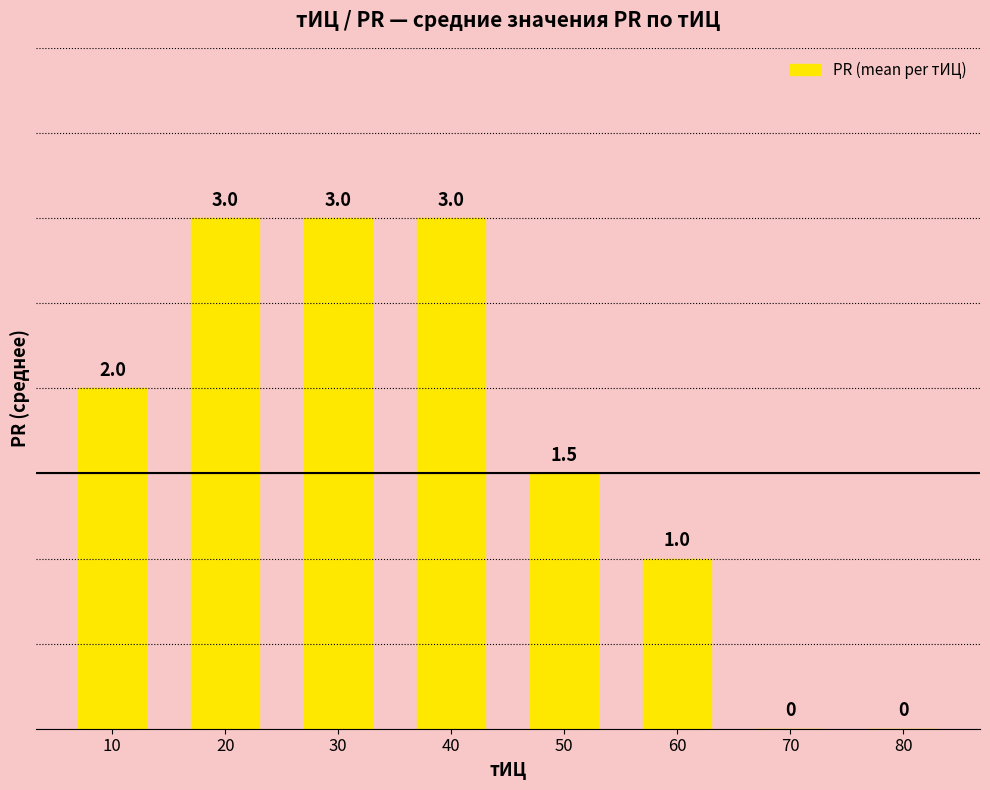

What is the greatest value displayed?

3.0